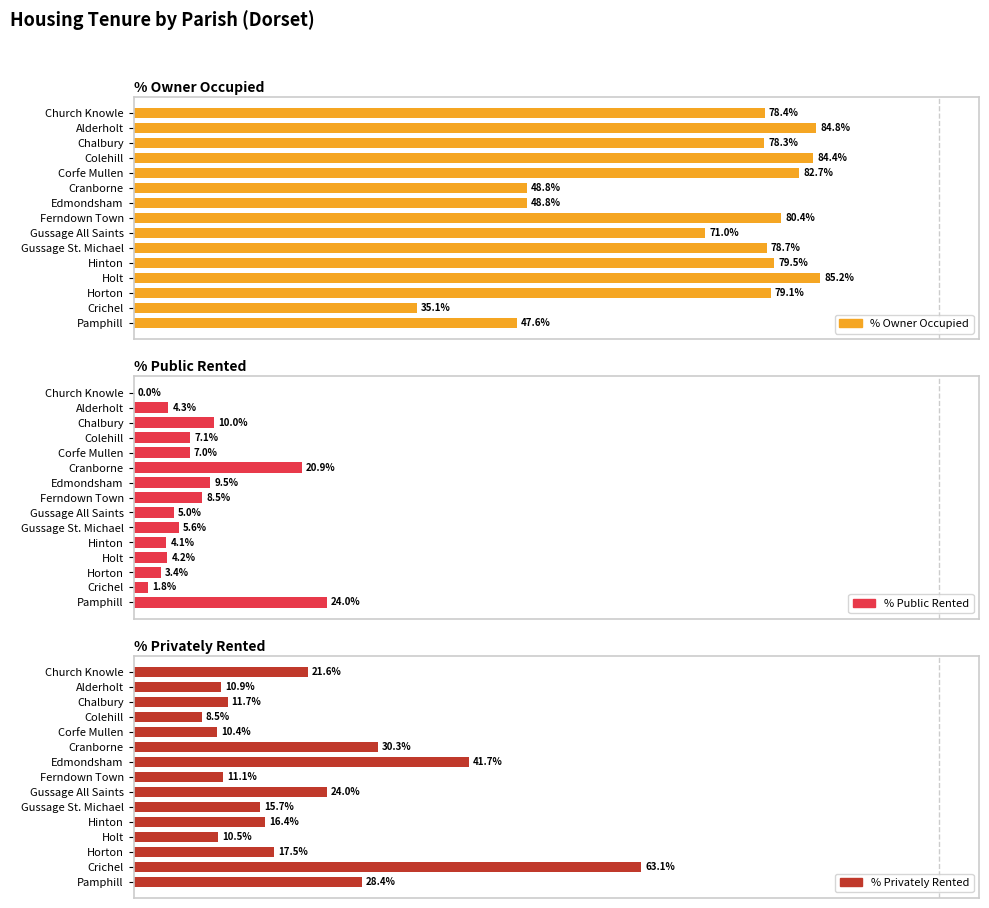

Which series has the largest total across all categories?

% Owner Occupied